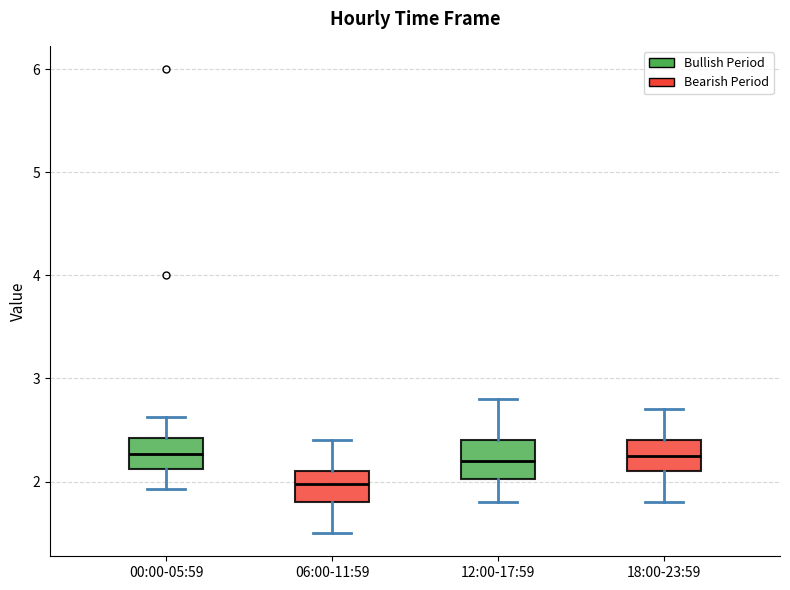

Reading left to right, transcribe this box plot: for each box, give where its median line is, the range the box spans, and where its two whiskers end, as read against the y-axis. The values are not printed on the chart, so give them approximately, as read against the axis.

00:00-05:59: median 2.3, box 2.1 to 2.4, whiskers 1.9 to 2.6
06:00-11:59: median 2.0, box 1.8 to 2.1, whiskers 1.5 to 2.4
12:00-17:59: median 2.2, box 2.0 to 2.4, whiskers 1.8 to 2.8
18:00-23:59: median 2.3, box 2.1 to 2.4, whiskers 1.8 to 2.7